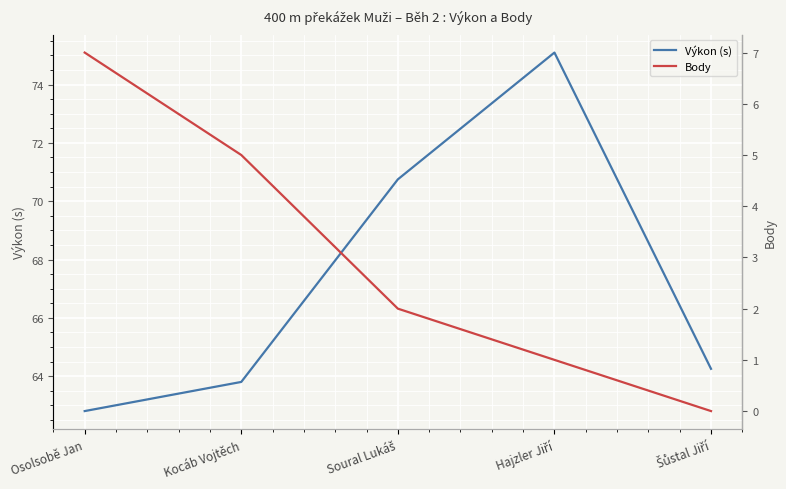

Reading left to right, extract all data points from this chart.

Výkon (s): 62.8	63.8	70.8	75.1	64.2
Body: 7.0	5.0	2.0	1.0	0.0